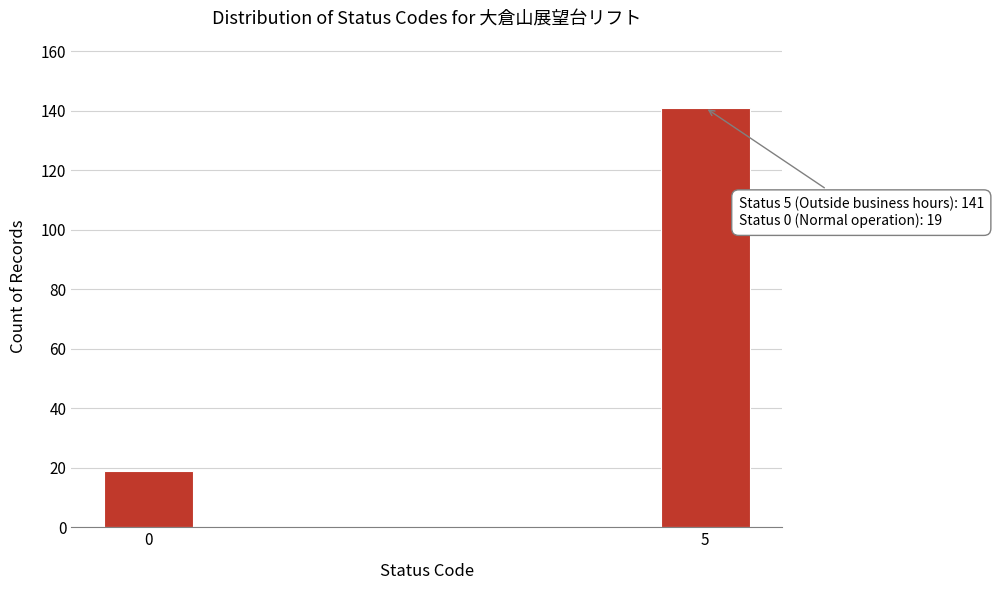

Reading left to right, what are all the values shown in this chart?

0=19	5=141